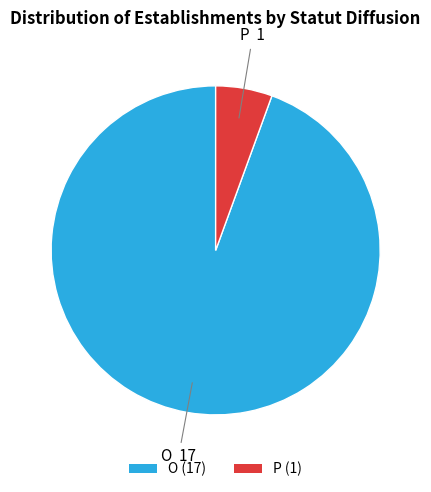

Approximately how many times larger is the value at O (17) compared to P (1)?

17.0